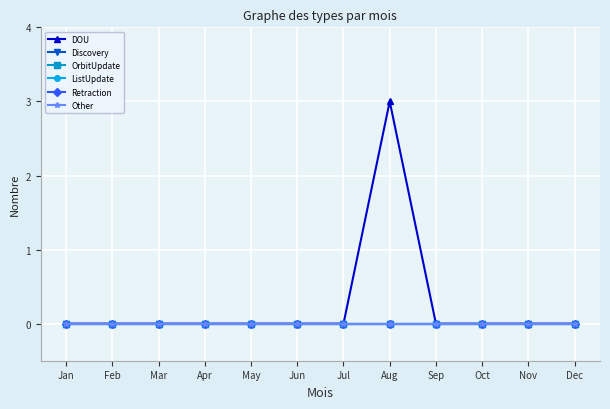

List the series in order of their peak value, highest first.

DOU, Discovery, OrbitUpdate, ListUpdate, Retraction, Other